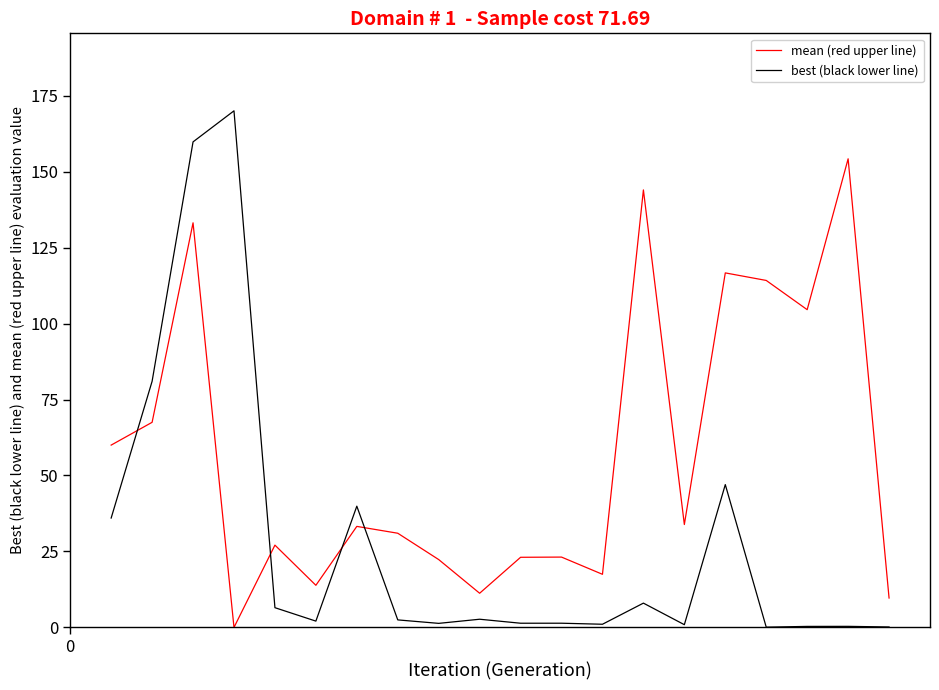

Which series has the largest total across all categories?

mean (red upper line)